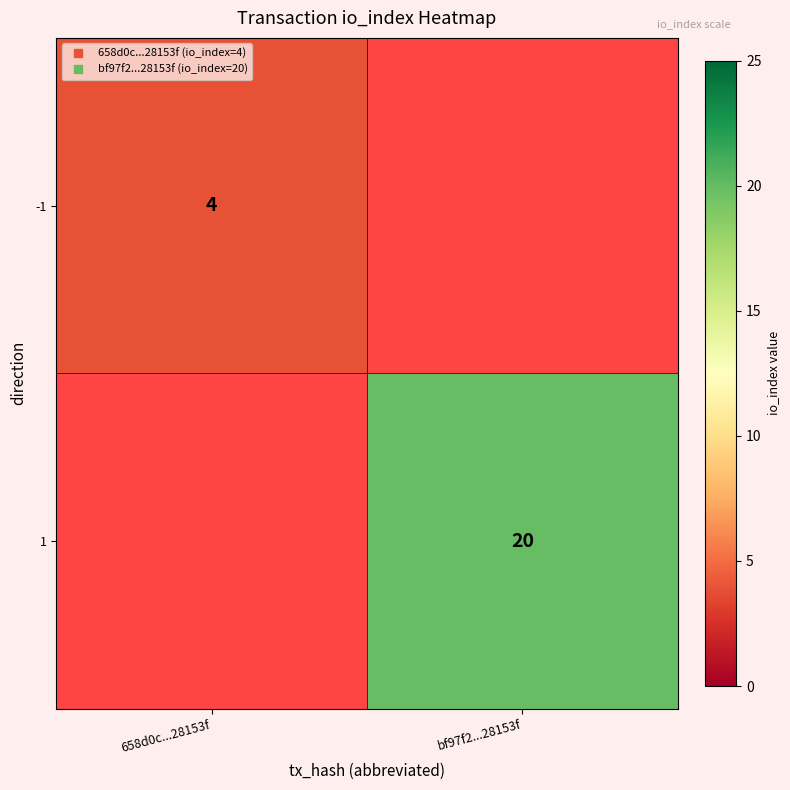

How many values in 1 are above zero?

1